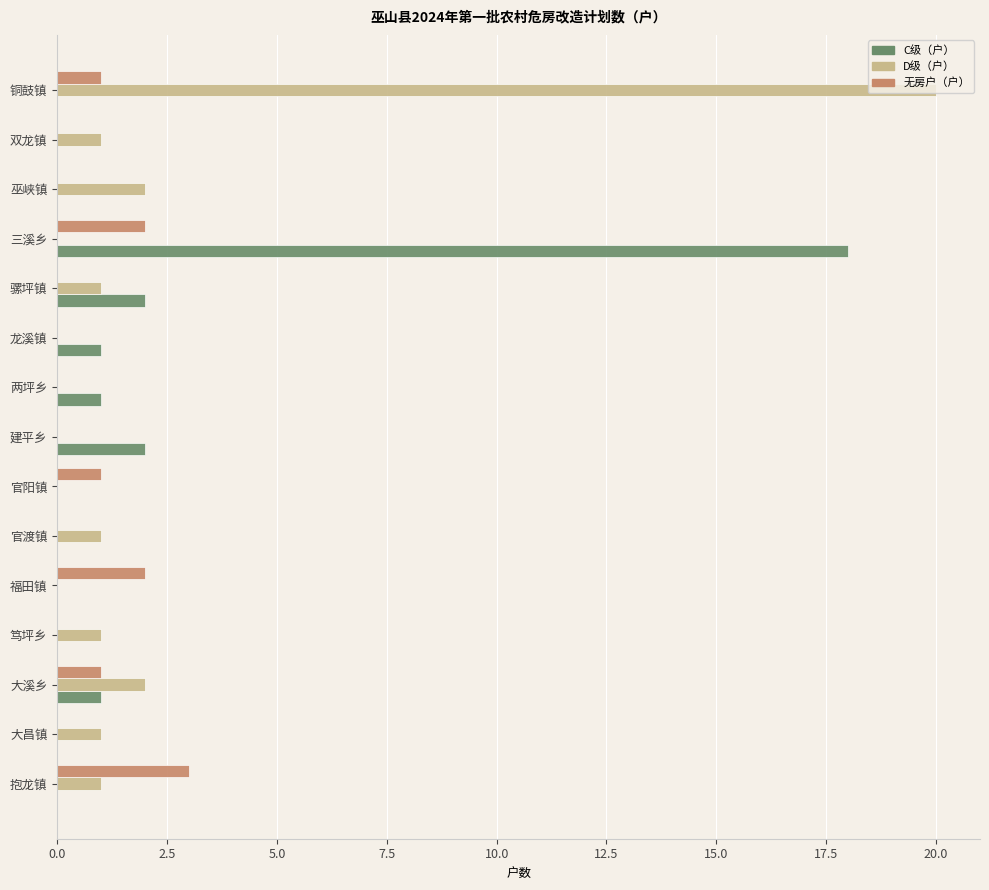

The C级（户） series shows 2 at 建平乡. True or false?

True